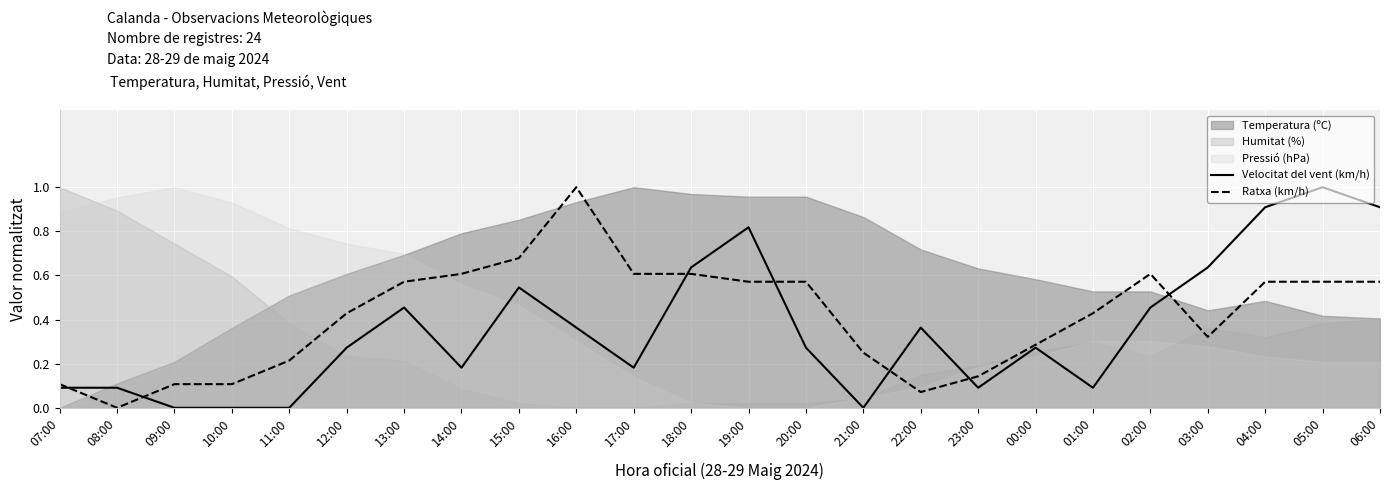

Where is the first local minimum for Velocitat del vent (km/h)?

14:00